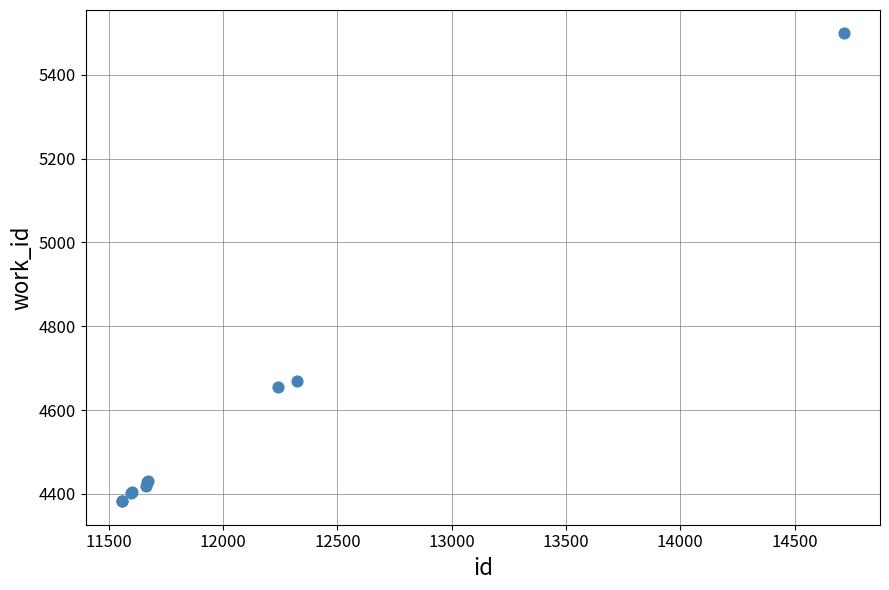

What Y value in the scatter plot is closest to 4940?

4670